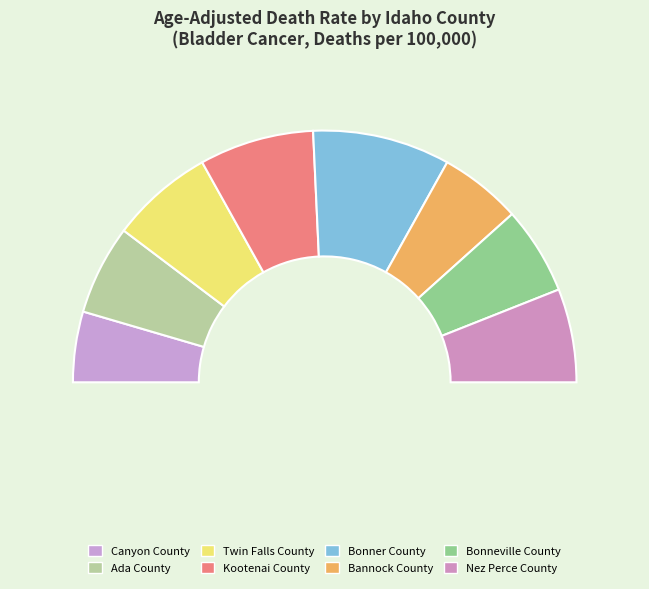

What is the smallest slice in the pie chart?

Canyon County